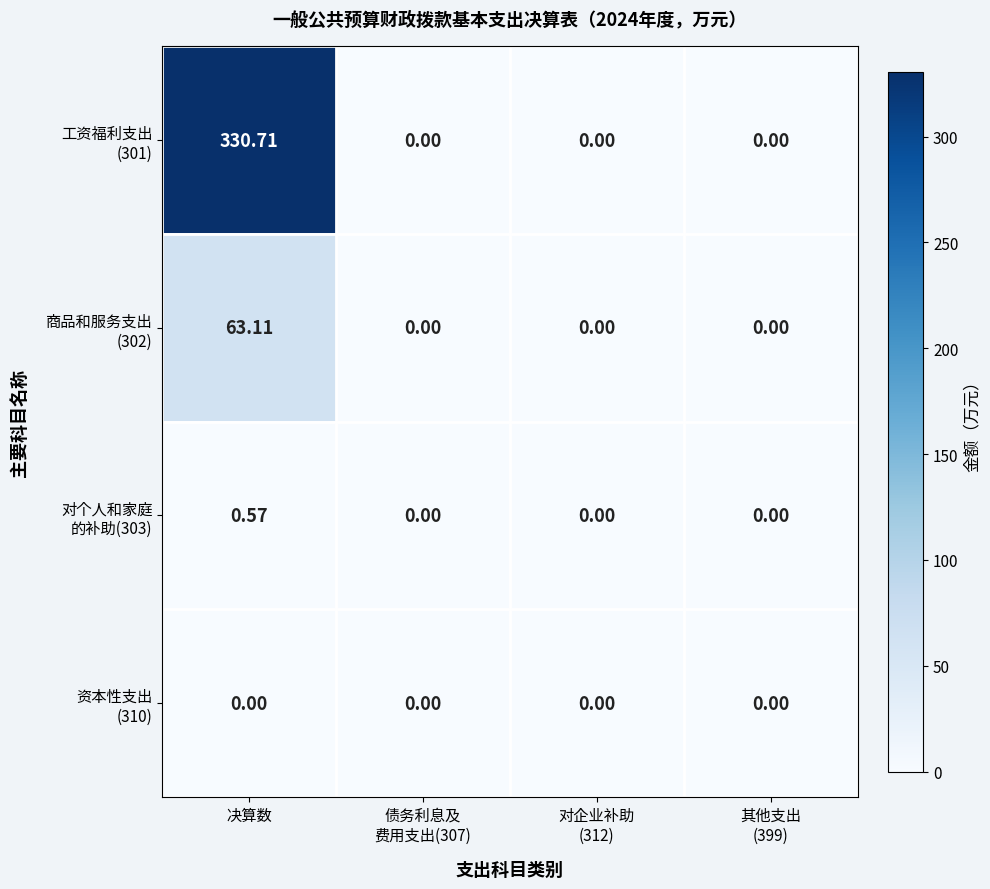

Count the number of categories in the chart.

4